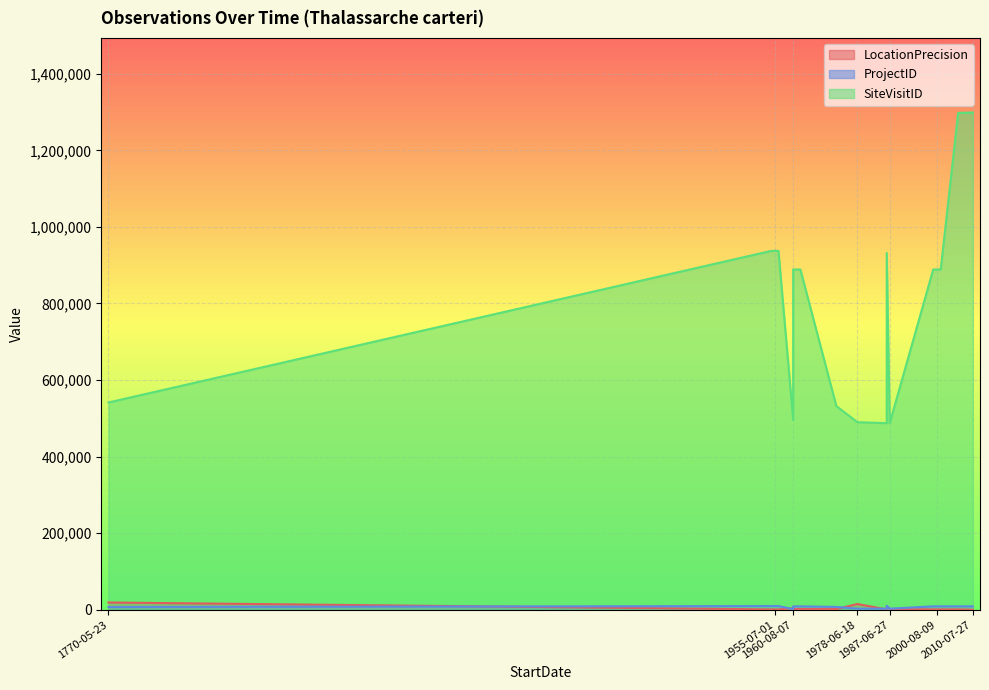

Reading left to right, what are all the values shown in this chart?

LocationPrecision: 1956-07-01=900	2001-08-30=1000	2000-08-09=1000	1954-06-01=900	1972-08-17=1800	1960-08-06=4000	1999-07-27=1000	2006-06-19=1000	2010-07-27=100	1986-08-09=900	1987-06-27=1800	1770-05-23=19000	1978-06-18=15000	1960-08-07=2000	1955-07-01=900	1987-06-27=1800	1955-05-01=900	1986-08-09=9000	1962-08-06=2000
ProjectID: 1956-07-01=9668	2001-08-30=8939	2000-08-09=8939	1954-06-01=9668	1972-08-17=7465	1960-08-06=1777	1999-07-27=8939	2006-06-19=8939	2010-07-27=8939	1986-08-09=2858	1987-06-27=2844	1770-05-23=7222	1978-06-18=2889	1960-08-07=8939	1955-07-01=9668	1987-06-27=2859	1955-05-01=9668	1986-08-09=10405	1962-08-06=8939
SiteVisitID: 1956-07-01=937388	2001-08-30=888885	2000-08-09=888884	1954-06-01=937271	1972-08-17=532110	1960-08-06=495863	1999-07-27=888883	2006-06-19=1297722	2010-07-27=1298865	1986-08-09=487415	1987-06-27=487542	1770-05-23=541402	1978-06-18=489930	1960-08-07=888881	1955-07-01=937801	1987-06-27=487555	1955-05-01=937472	1986-08-09=932031	1962-08-06=888882